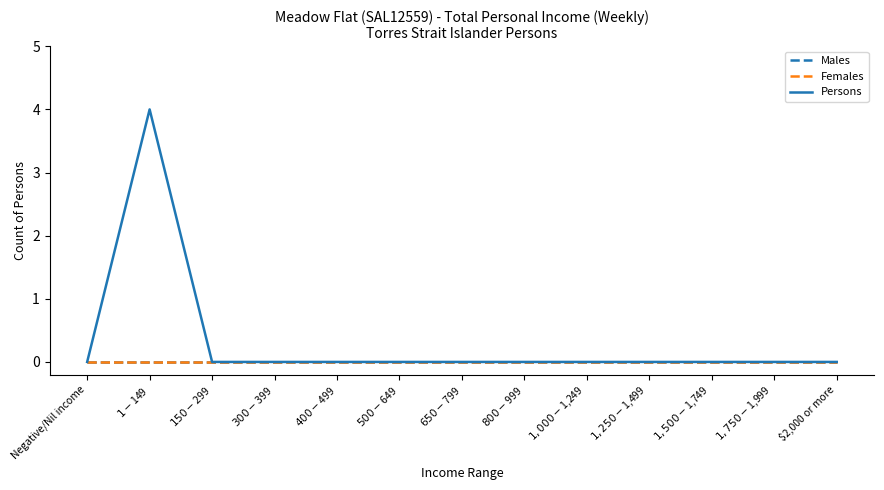

Does the chart have visible grid lines?

No